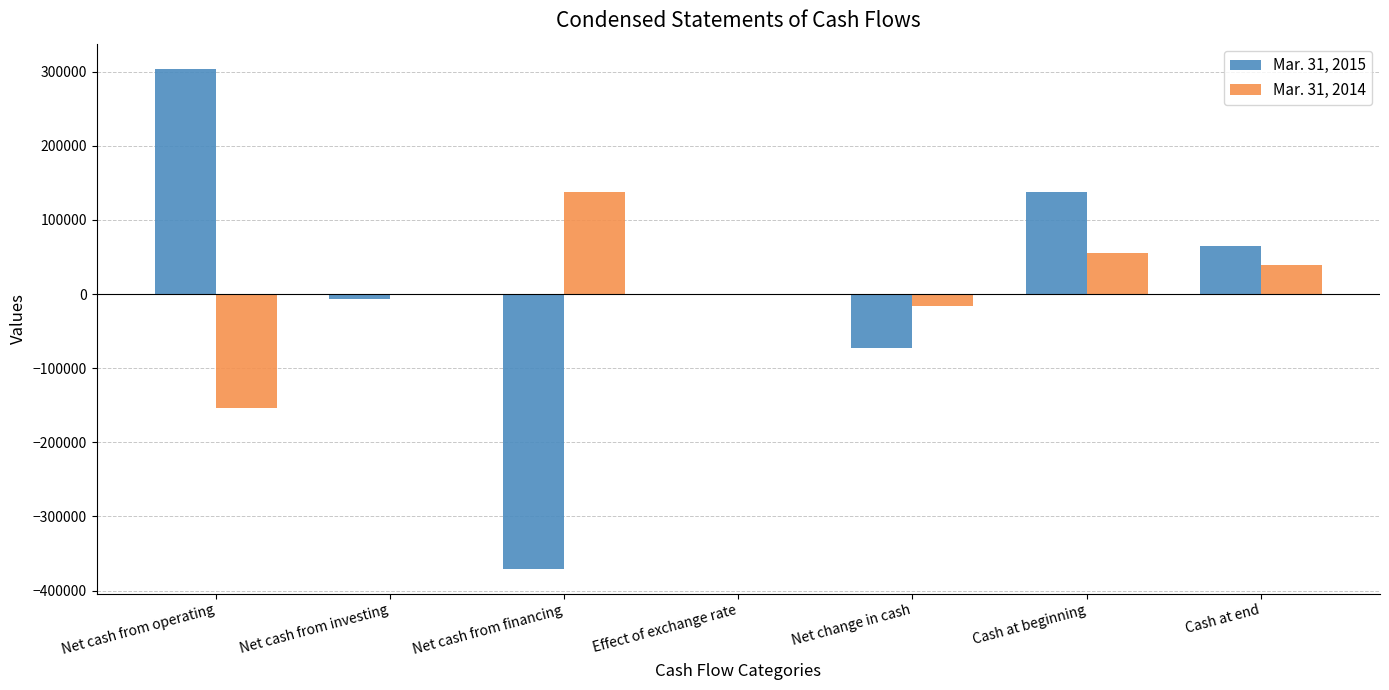

What is the average value of the Mar. 31, 2015 series?

8015